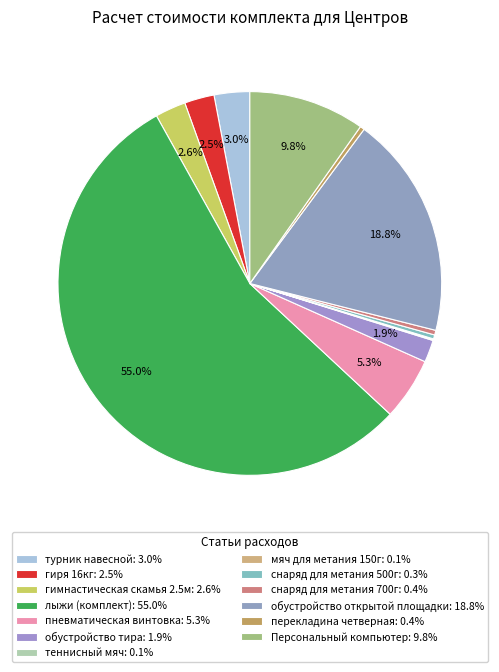

Does лыжи (комплект) account for over 50% of the chart?

Yes